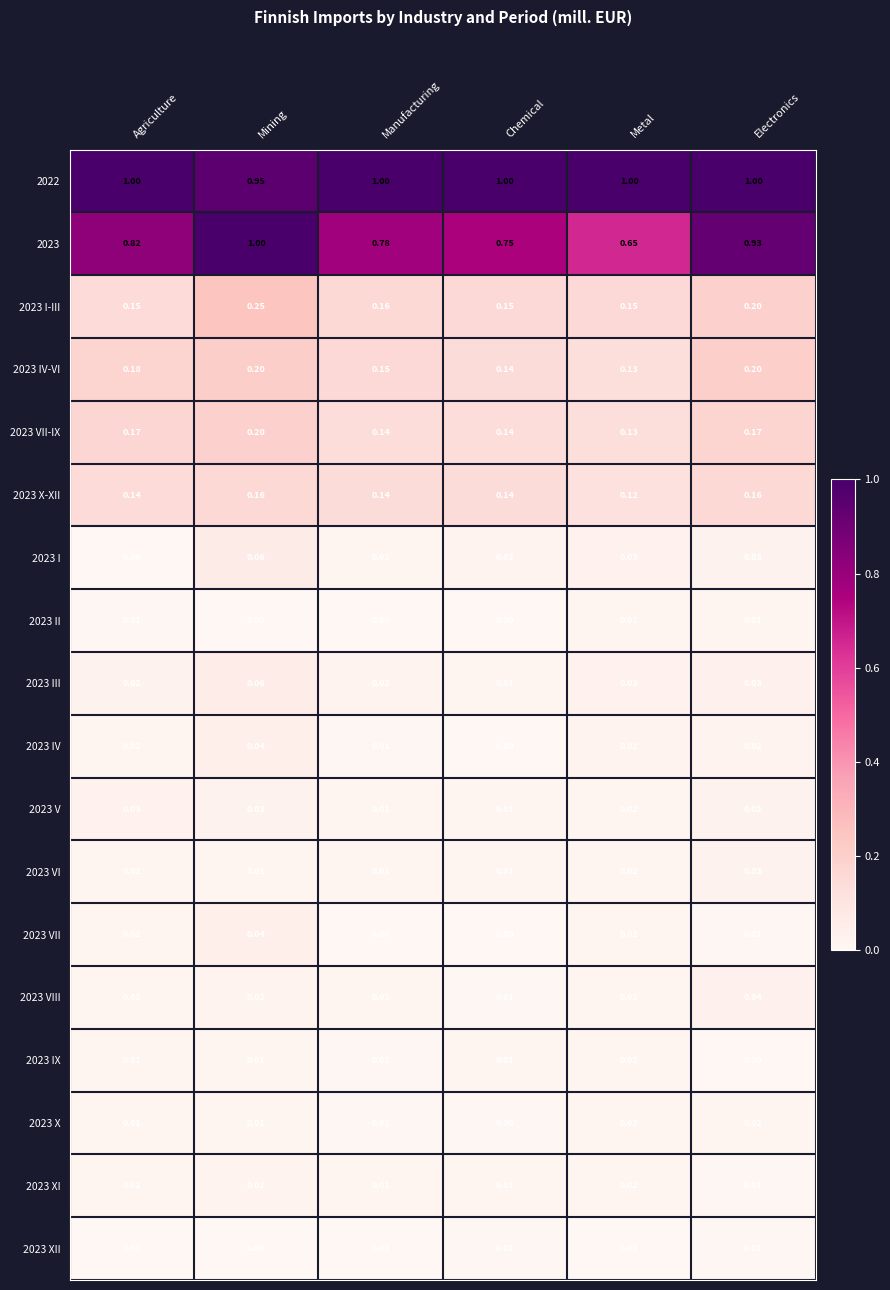

At which label does 2023 VI reach its peak?

Electronics